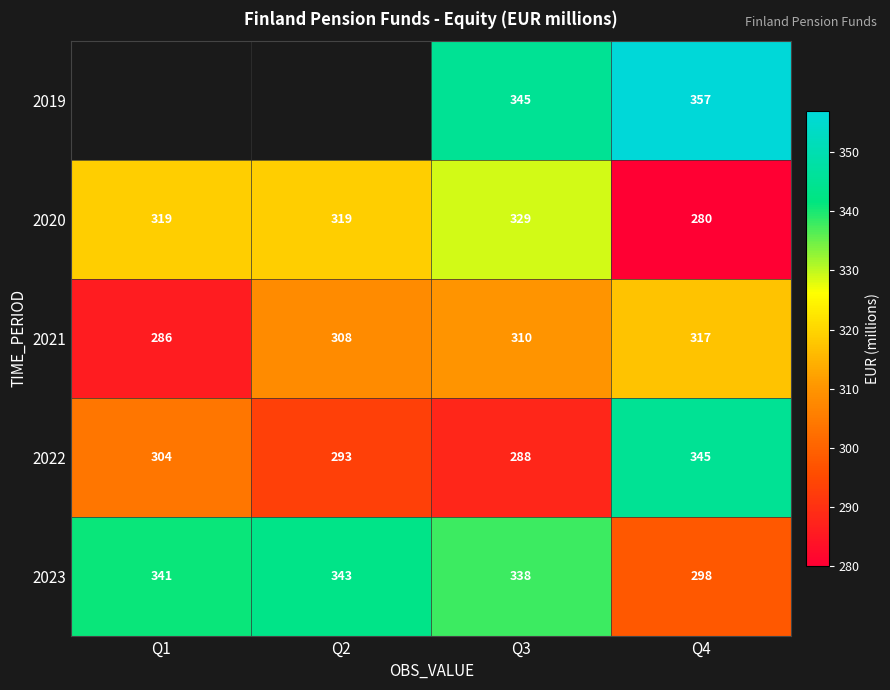

At which label does 2021 reach its minimum?

Q1